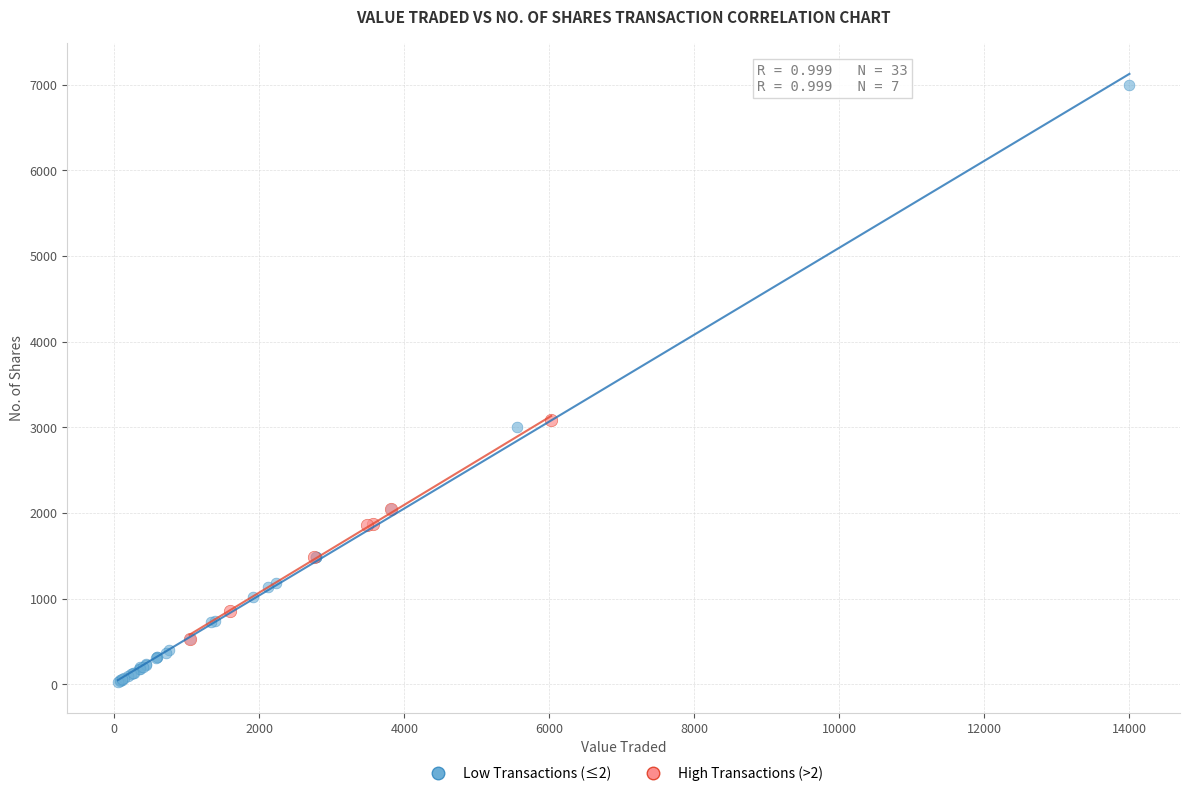

Which series contains the lowest Y value?

Low Transactions (≤2)